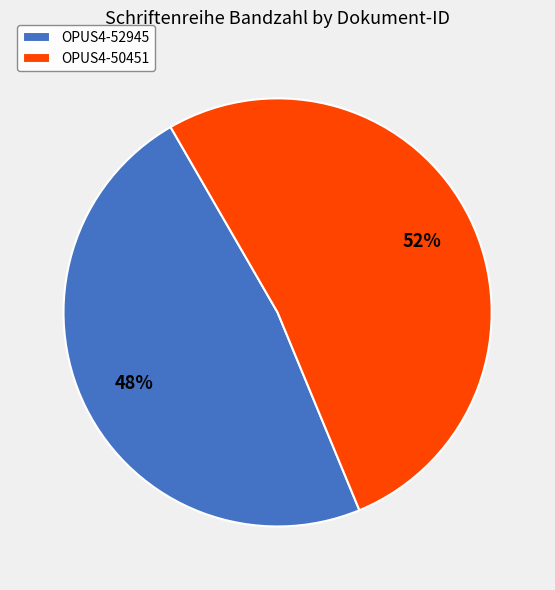

Which slice is the smallest?

OPUS4-52945